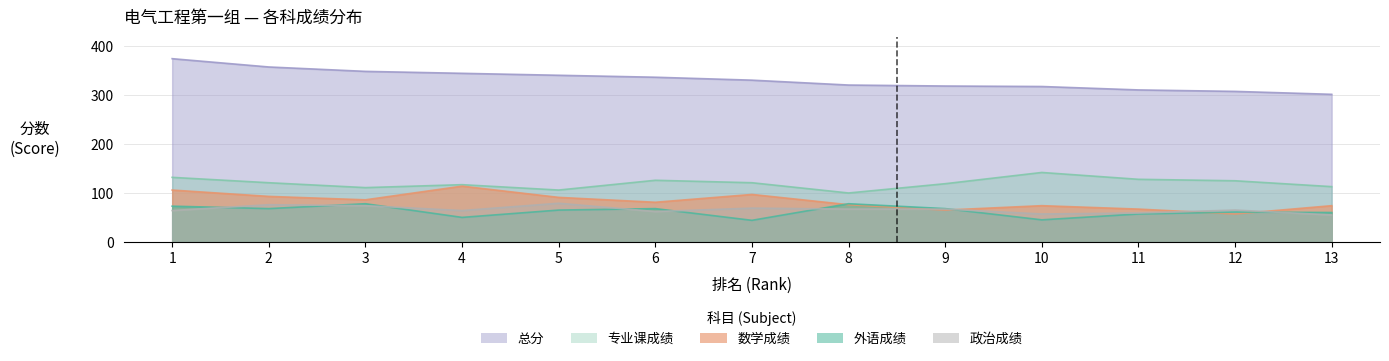

What is the total value across all series at 5?

682